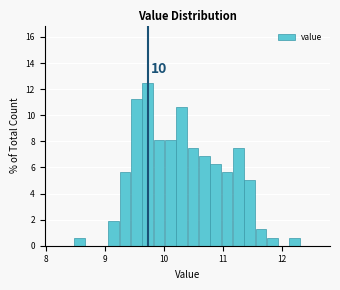

Around what value on the x-axis is the tallest bar? Give the approximate position of its centre, as read against the axis.

9.7